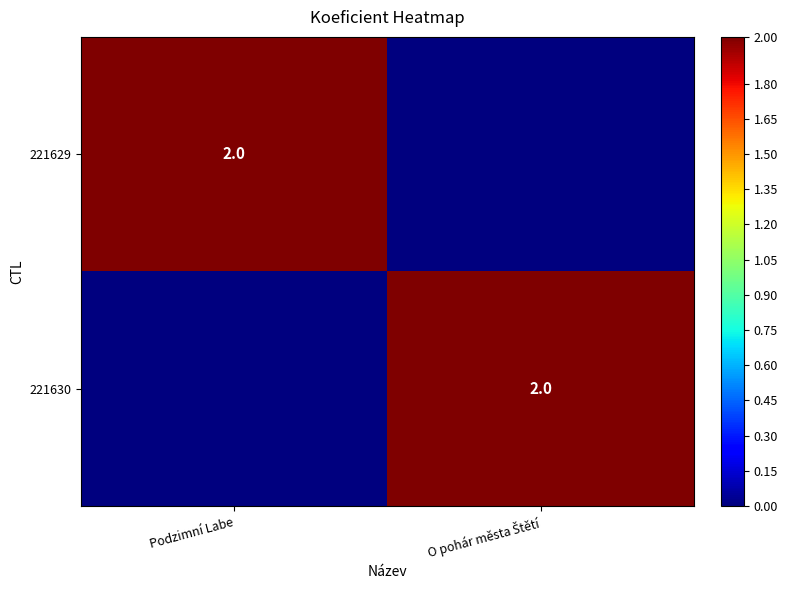

What is the total value across all series at Podzimní Labe?

2